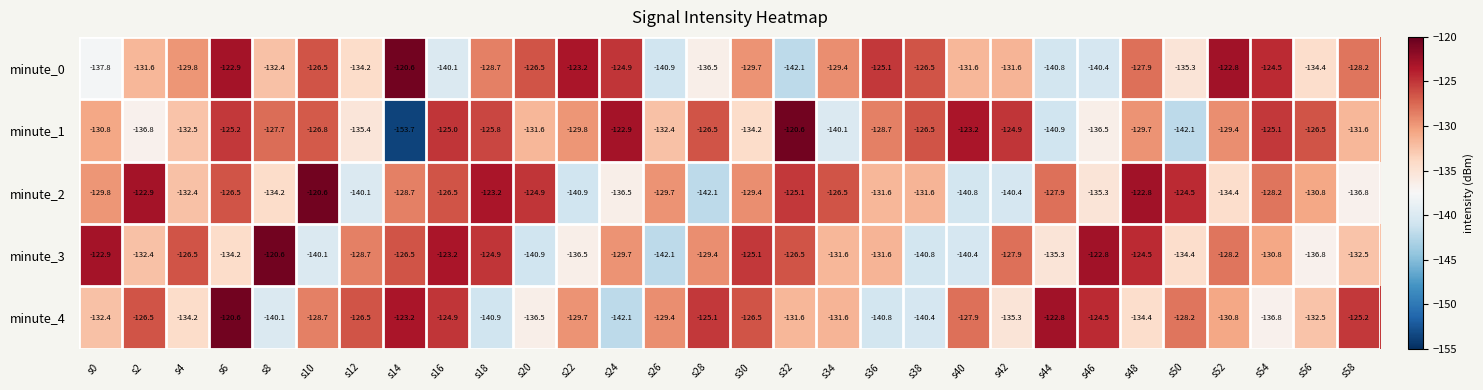

What is the difference between the maximum and minimum values in the minute_3 series?

21.5